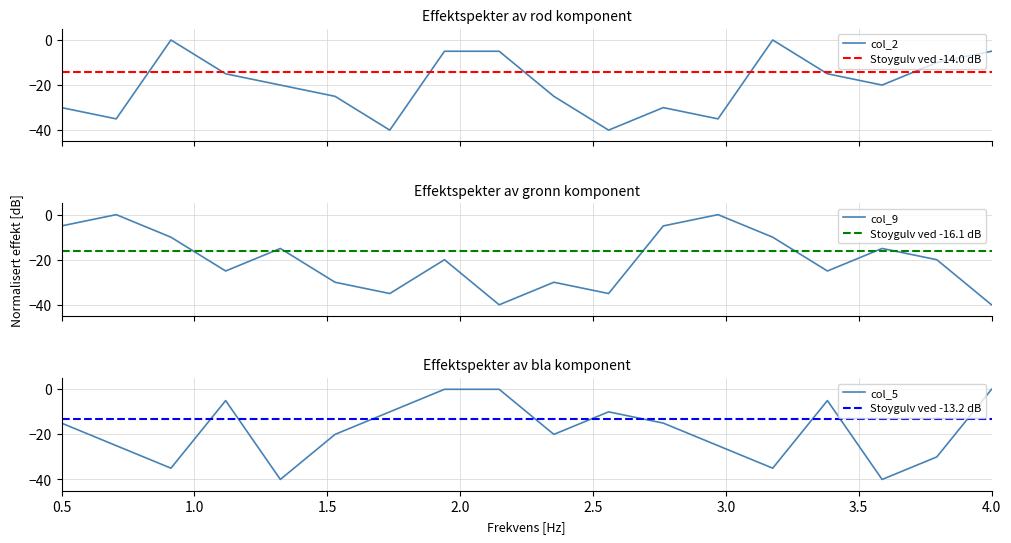

The value of col_5 at 0.5 is -15. True or false?

True